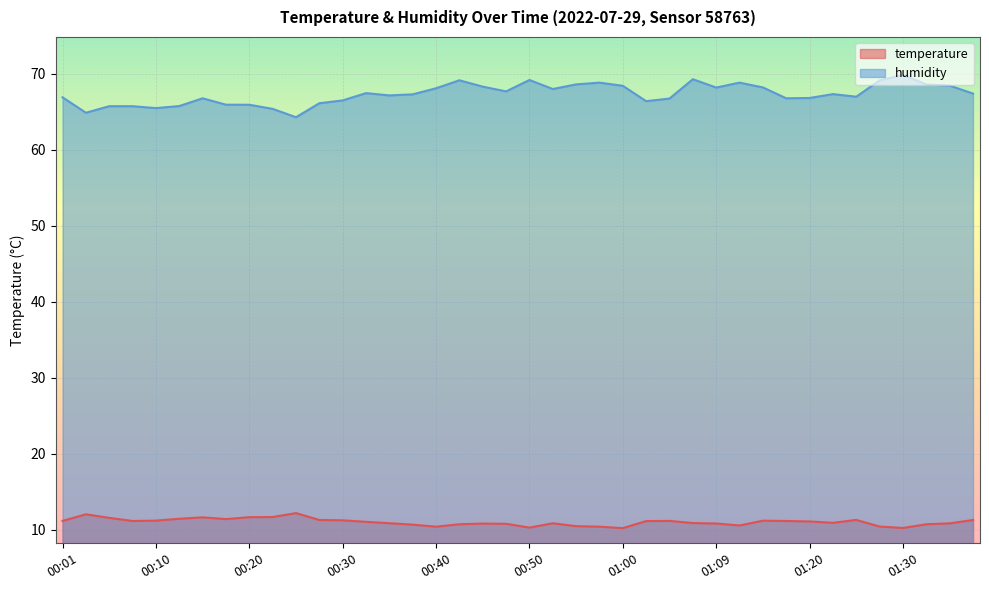

Where is the first local maximum for temperature?

00:03